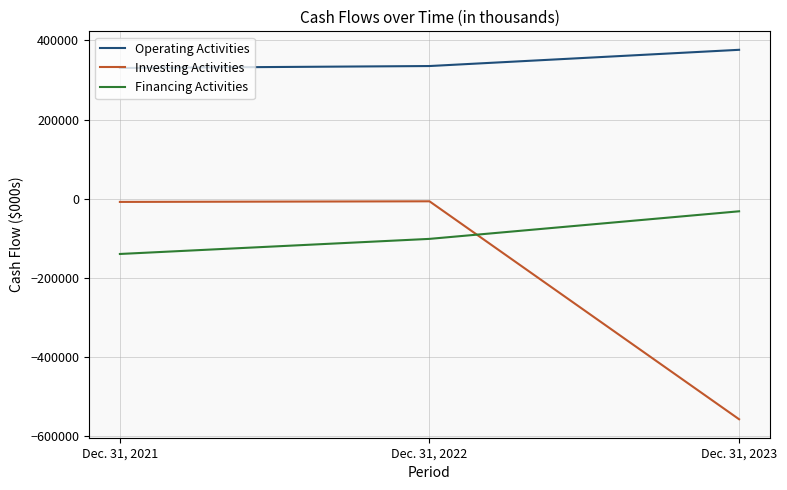

Which series changed the most between Dec. 31, 2021 and Dec. 31, 2023?

Investing Activities